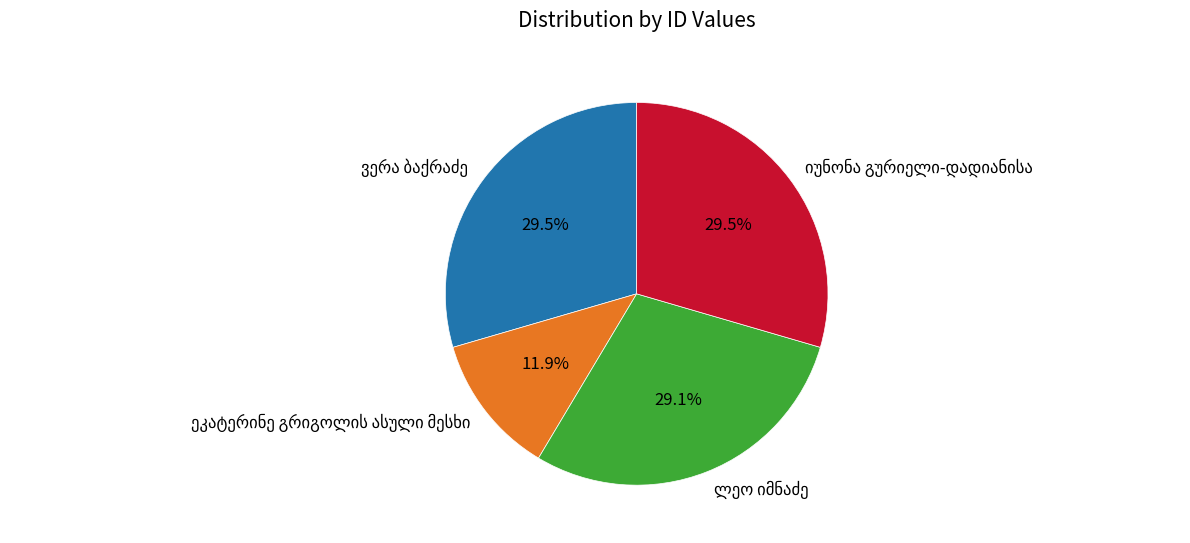

Does any single category account for the majority?

No